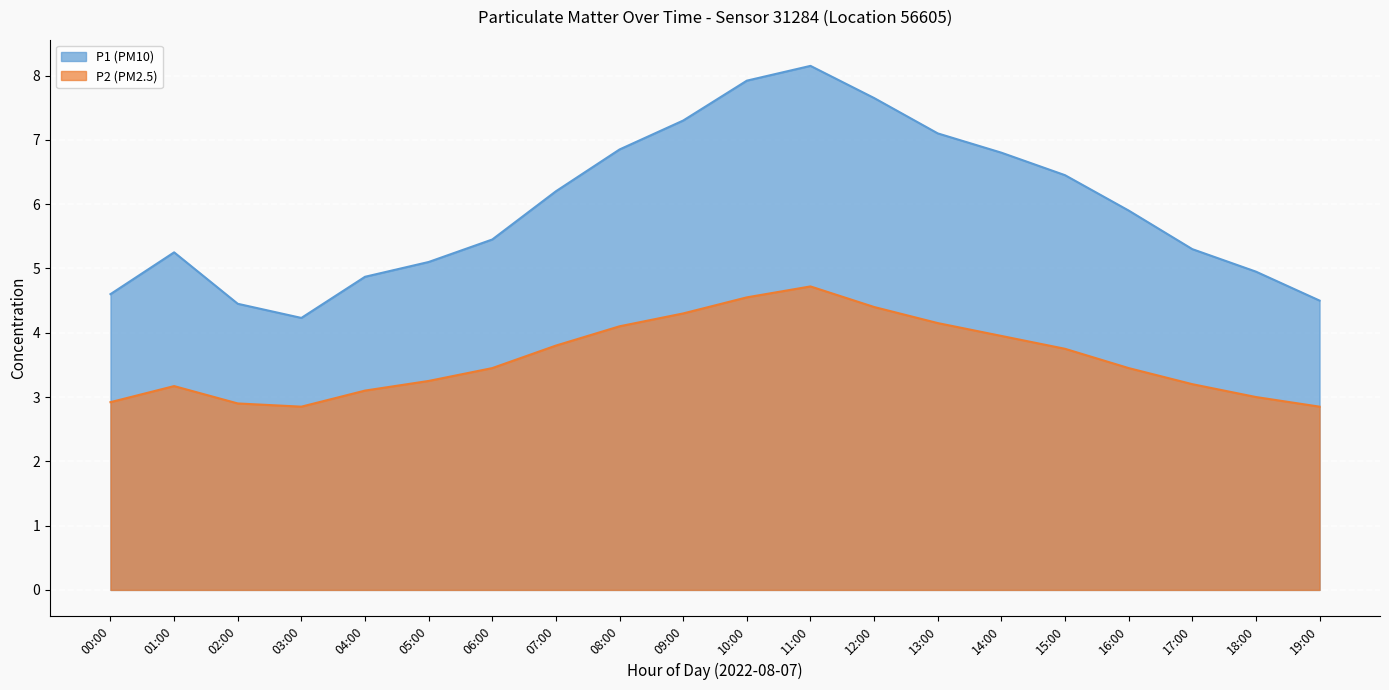

What is the value of the P1 point at the 18th from the left?

5.3